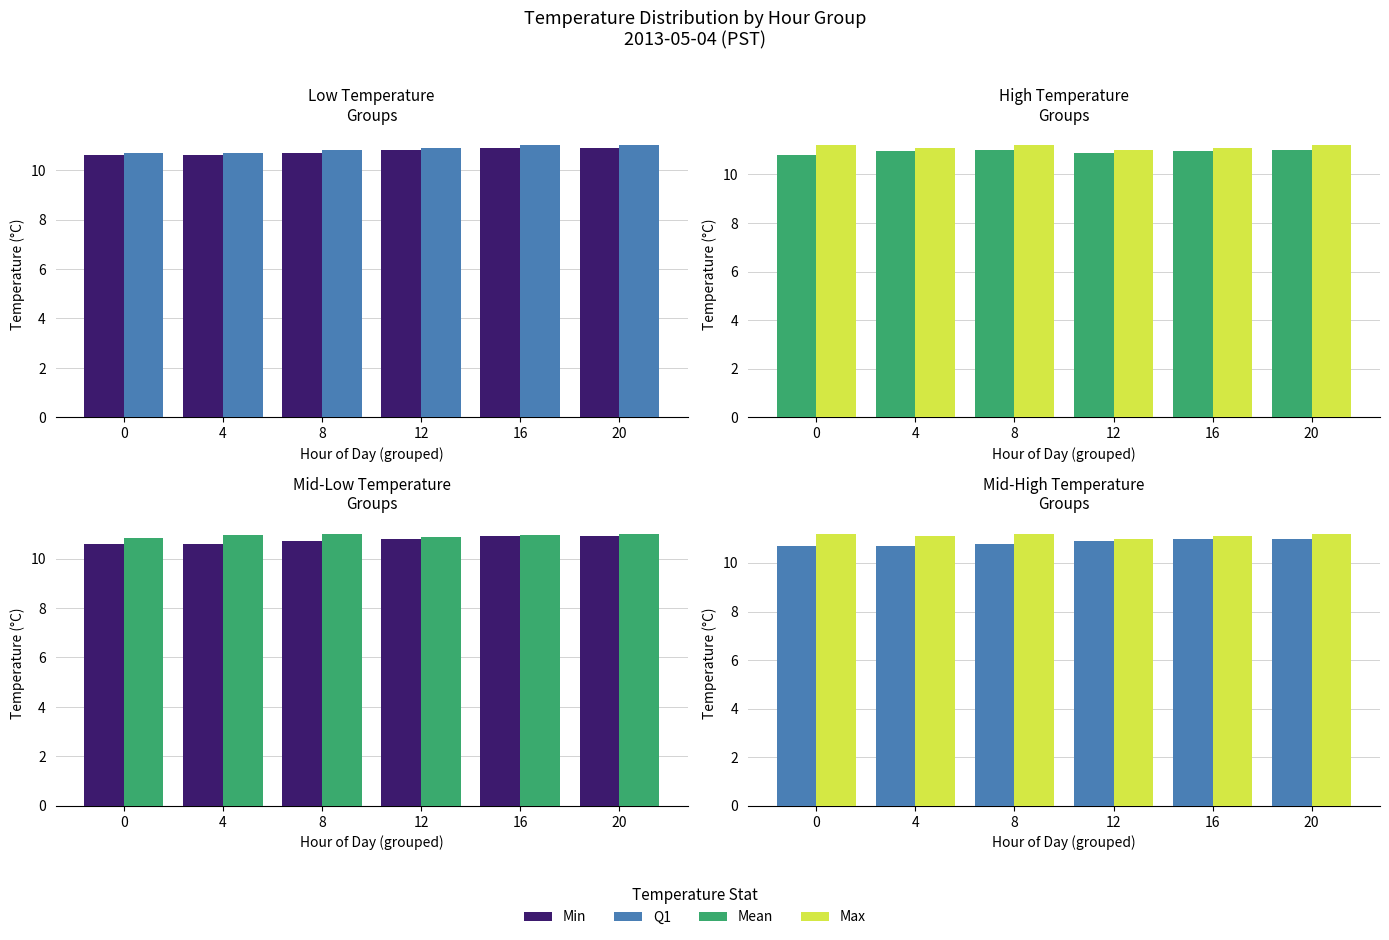

What is the sum of the Max values at 20 and 4?

22.3